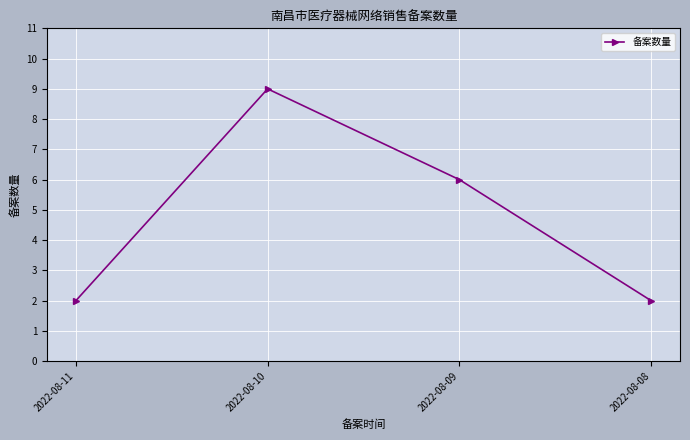

The value at 2022-08-10 is 12. True or false?

False